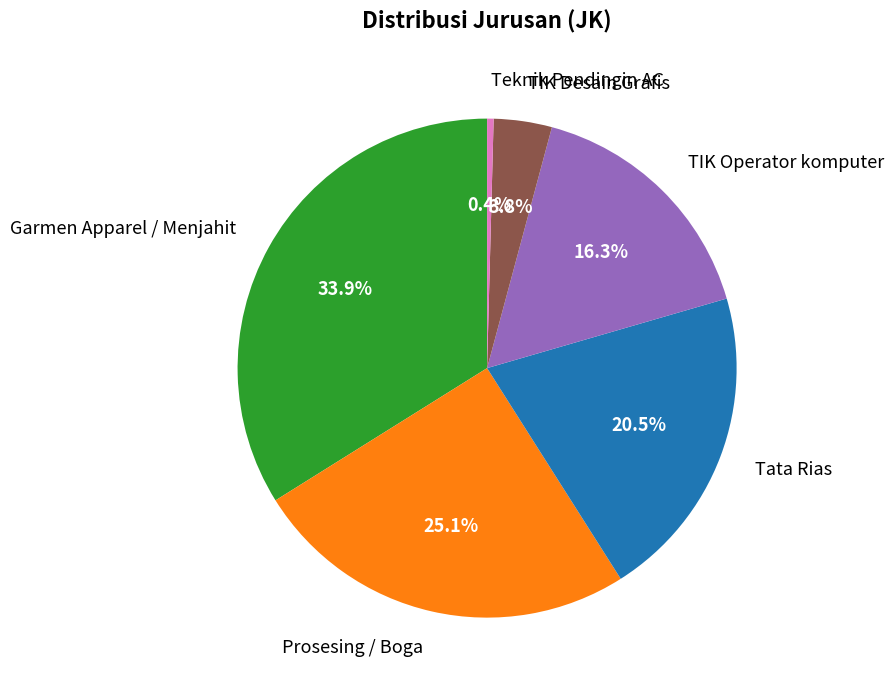

Count the number of slices in the pie.

6